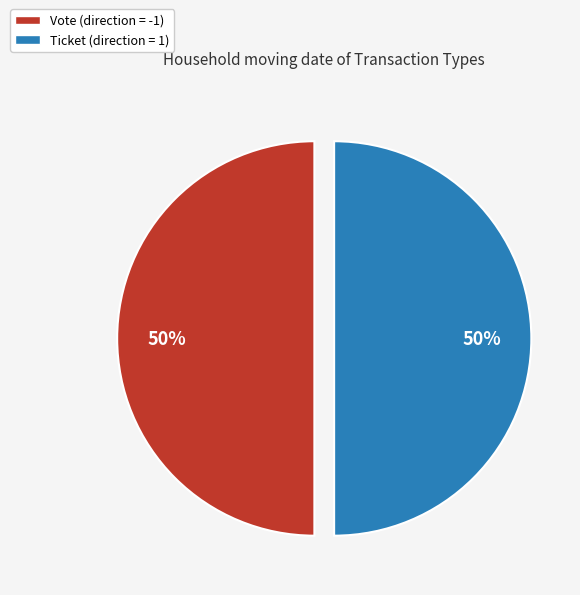

To the nearest percent, what is the average slice percentage?

50%